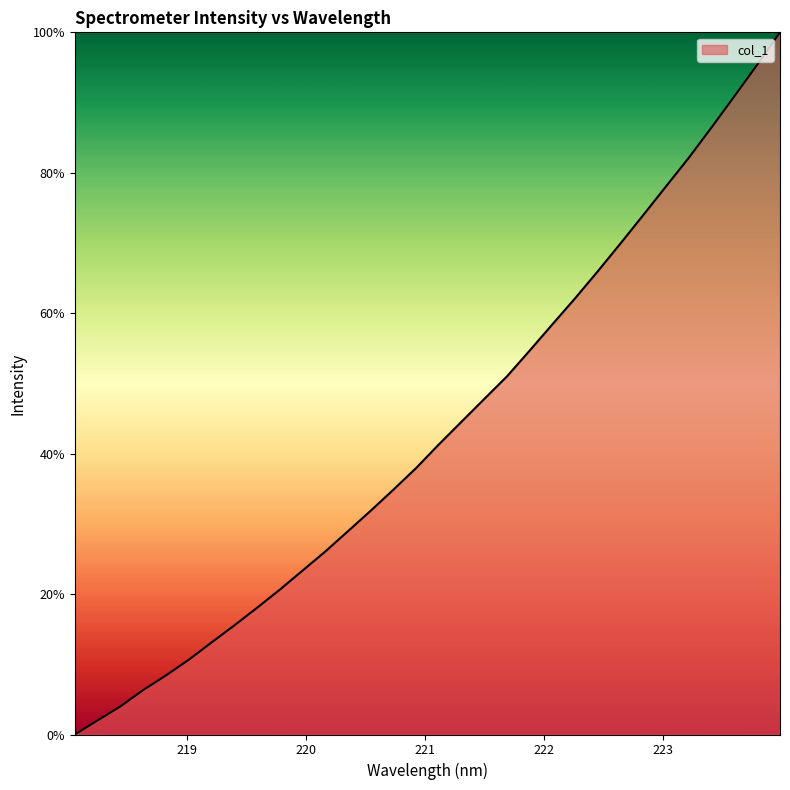

What is the difference between the maximum and minimum values?

100.0